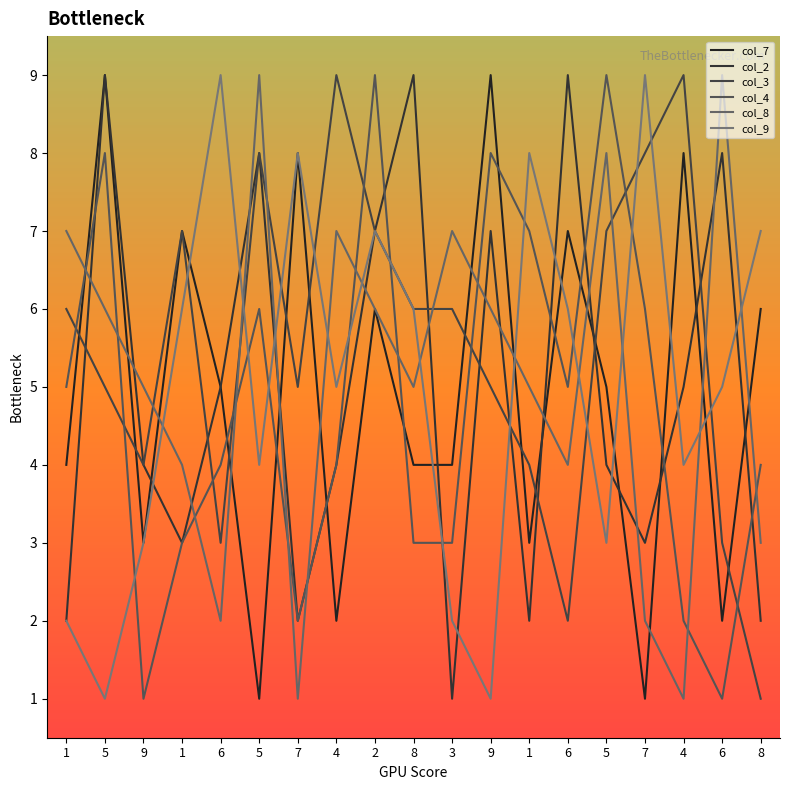

Where does the col_9 series first go above 5?

1